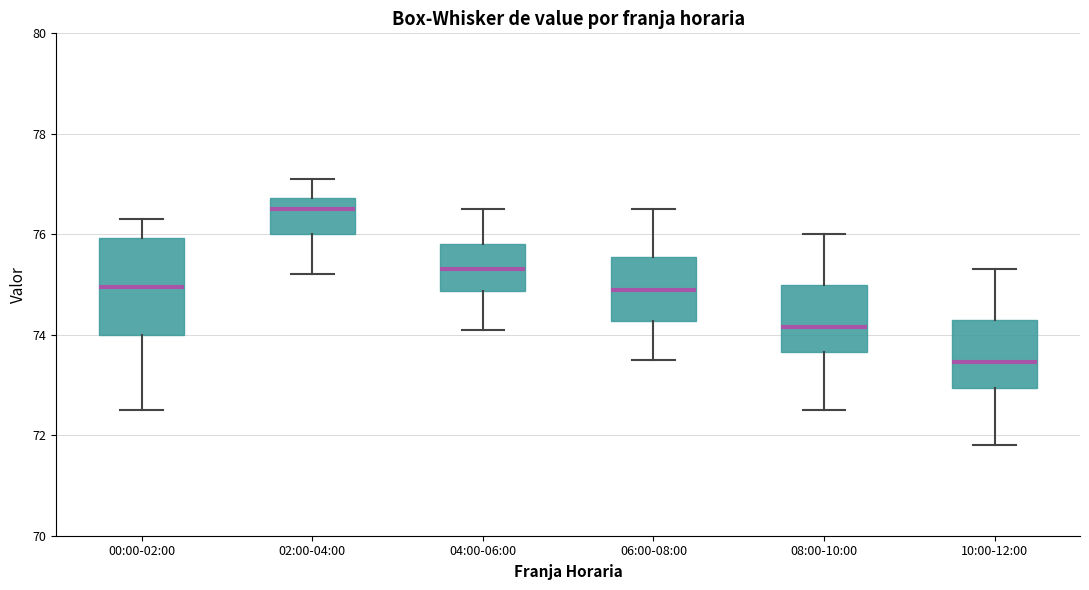

Comparing the boxes themselves (not the whiskers), which one is the tallest?

00:00-02:00